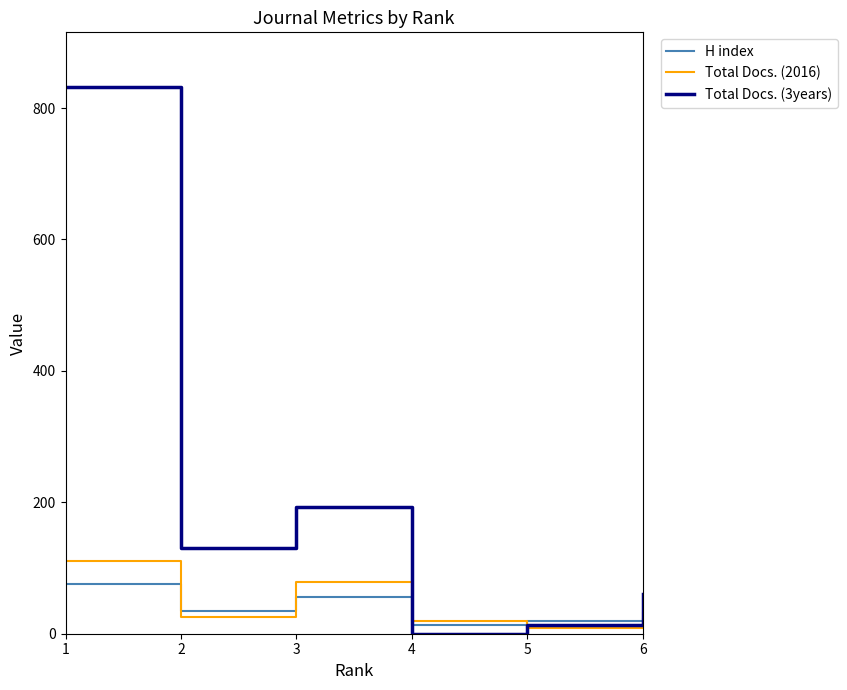

What is the sum of all Total Docs. (3years) values?

1229